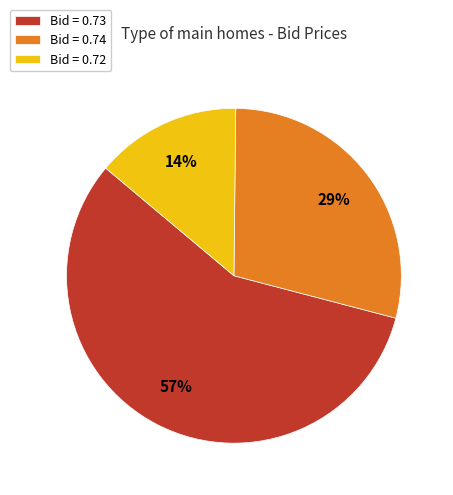

Which slice is the largest?

Bid = 0.73